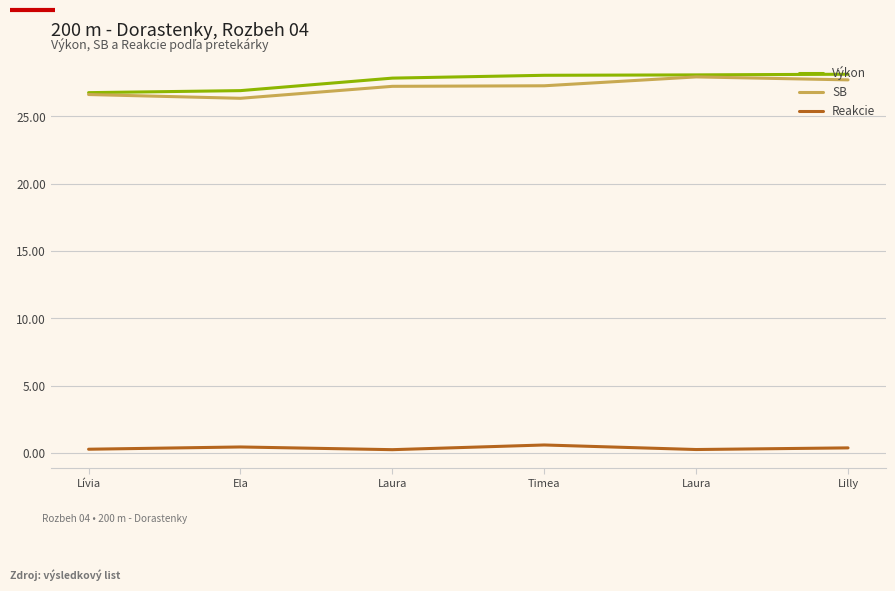

What is the average value of the SB series?

27.2